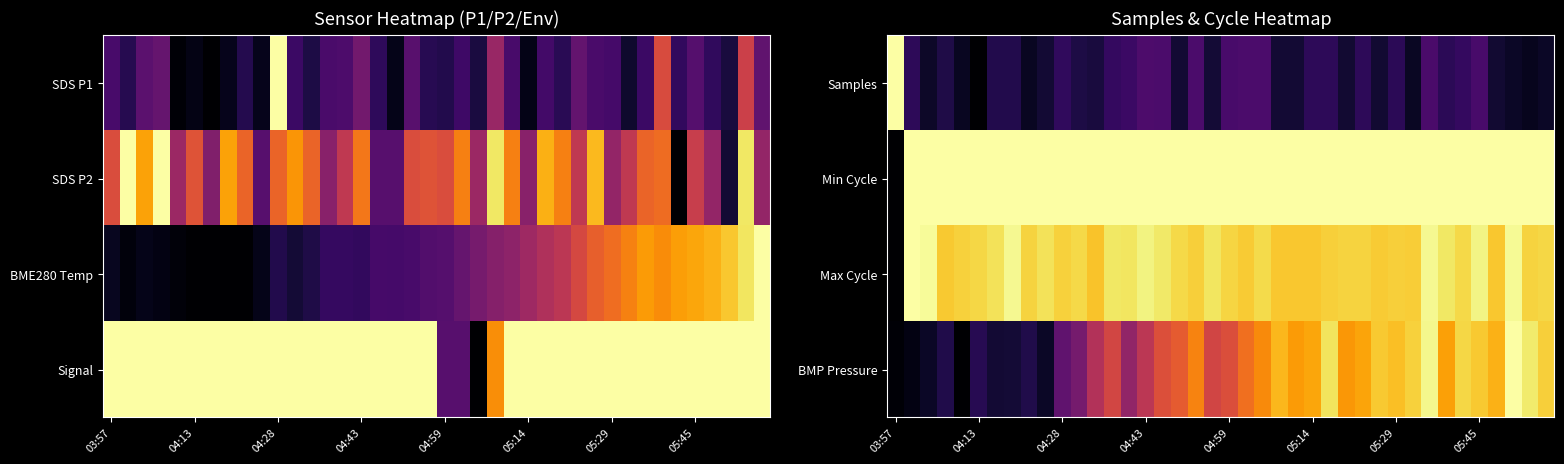

What is the difference between the highest and lowest values at 04:43?

0.8